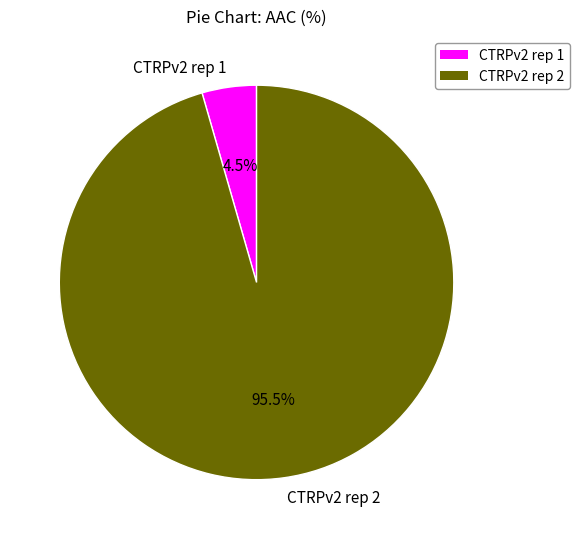

How many segments does this pie chart have?

2